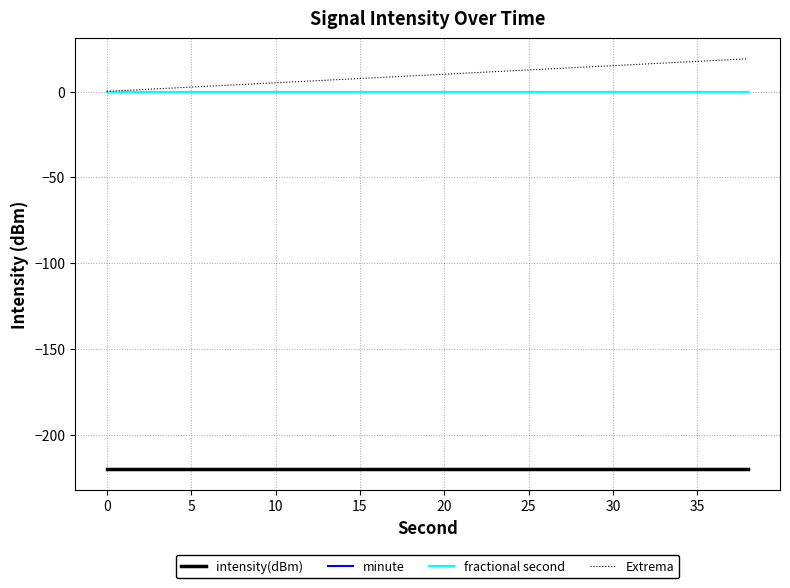

True or false: minute and Extrema intersect in this chart.

False